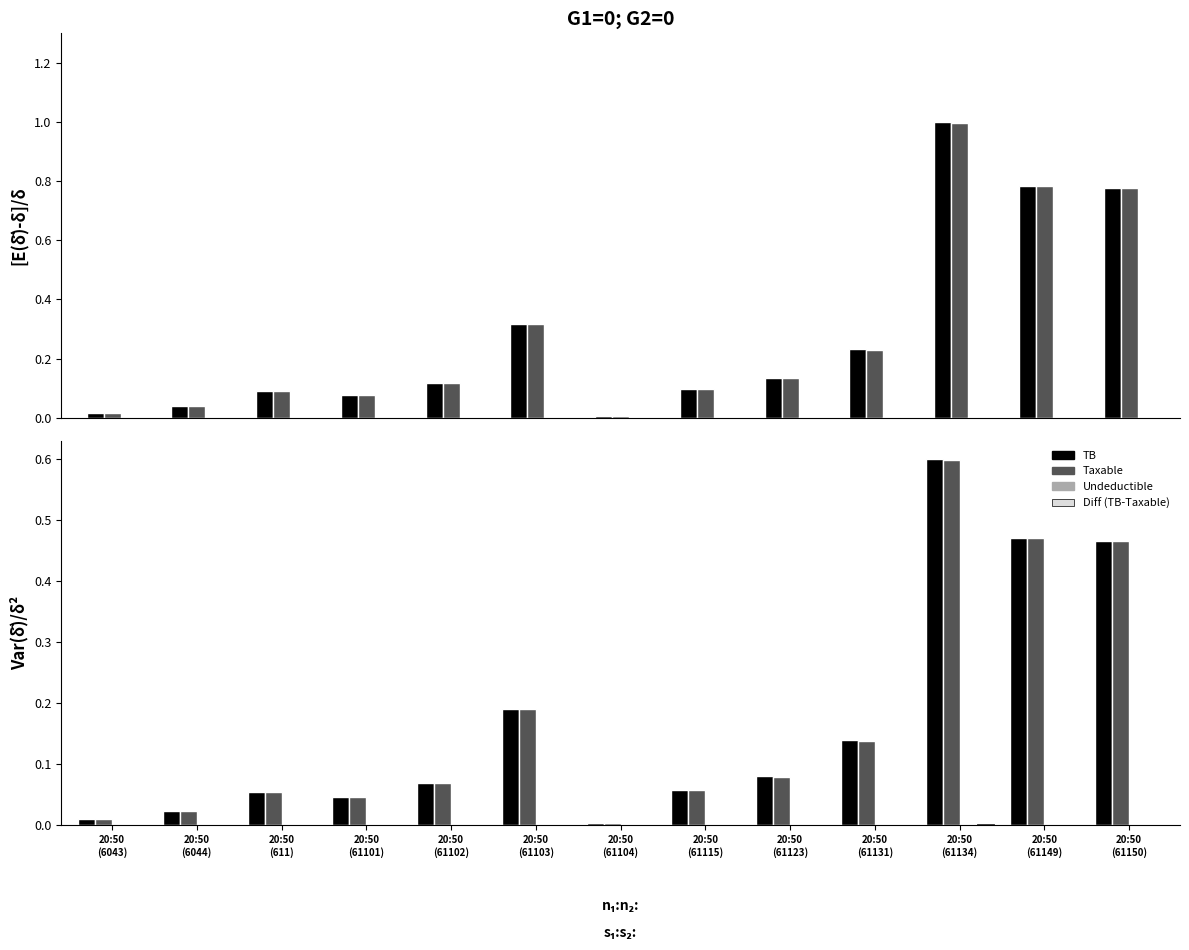

What is the value of the Taxable bar at the 12th from the left?

0.5